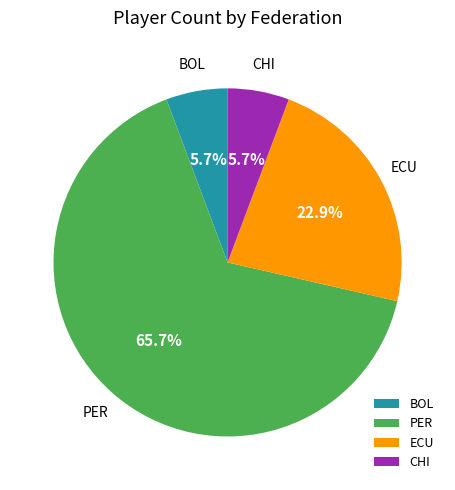

Does PER account for over 50% of the chart?

Yes